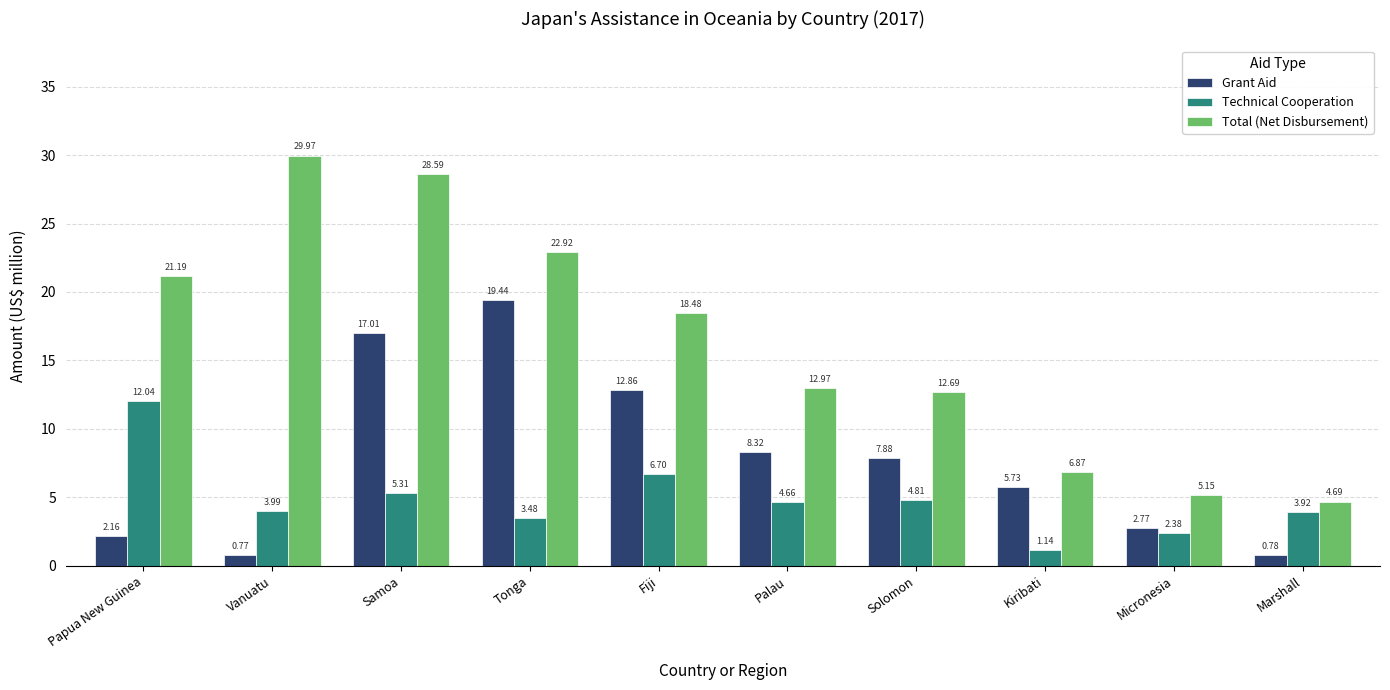

Rank the series by their maximum value, from highest to lowest.

Total (Net Disbursement), Grant Aid, Technical Cooperation